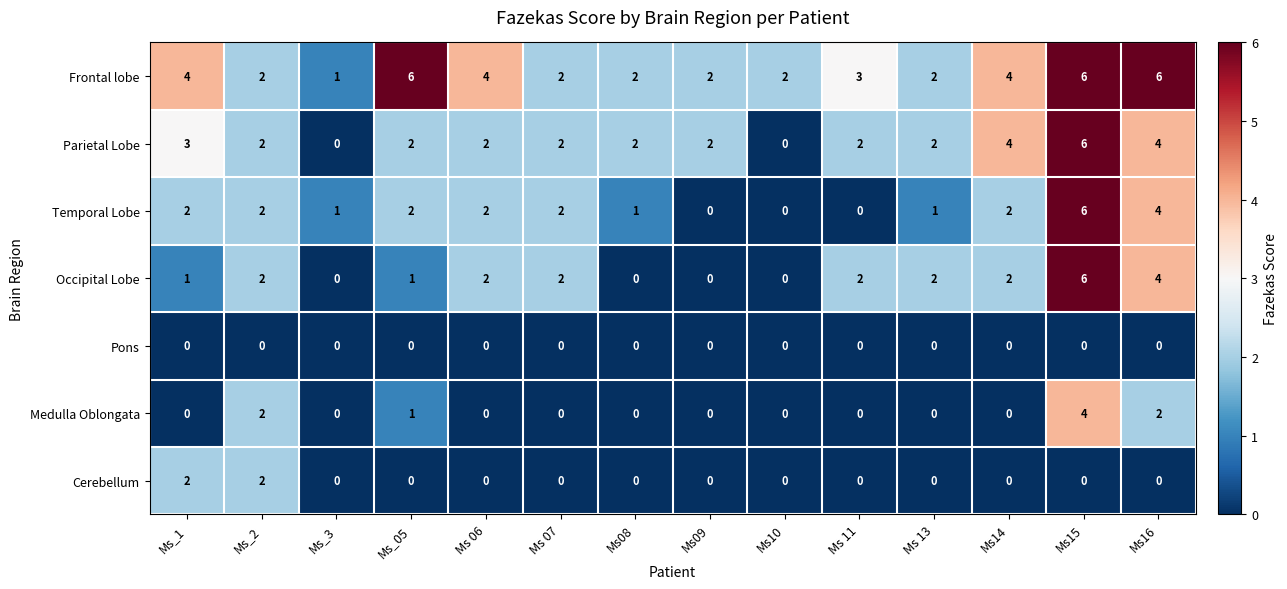

What is the total value across all series at Ms_1?

12